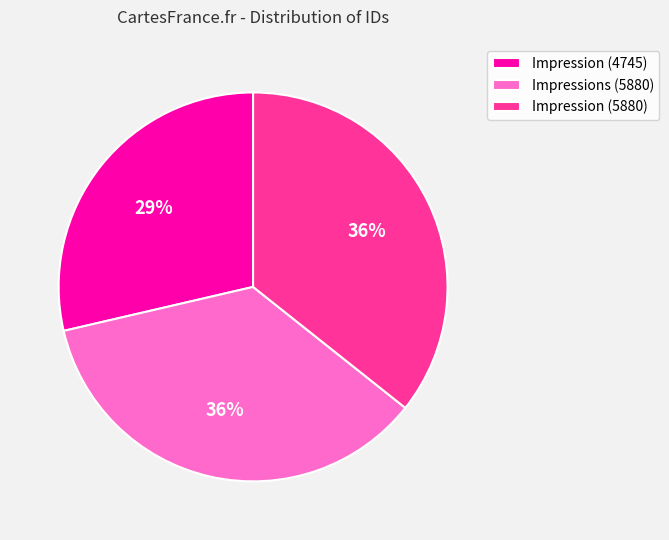

To the nearest percent, what percentage of the pie is Impression (4745)?

29%